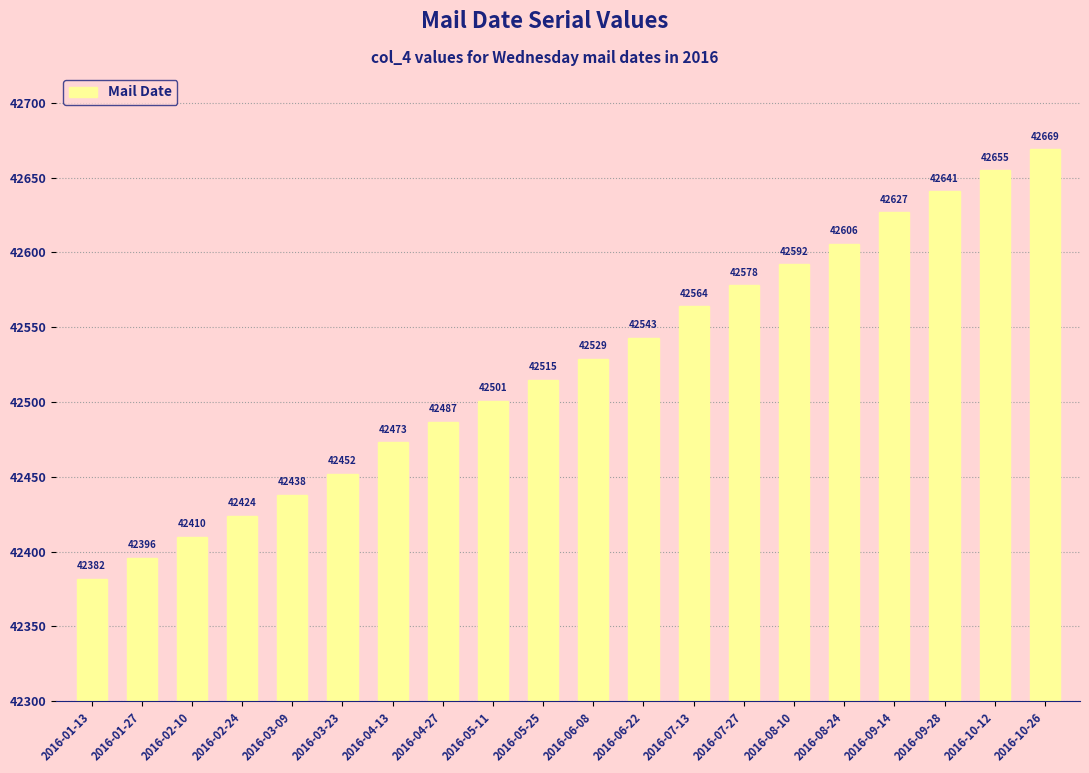

Are the bars grouped side by side (vs. stacked)?

No